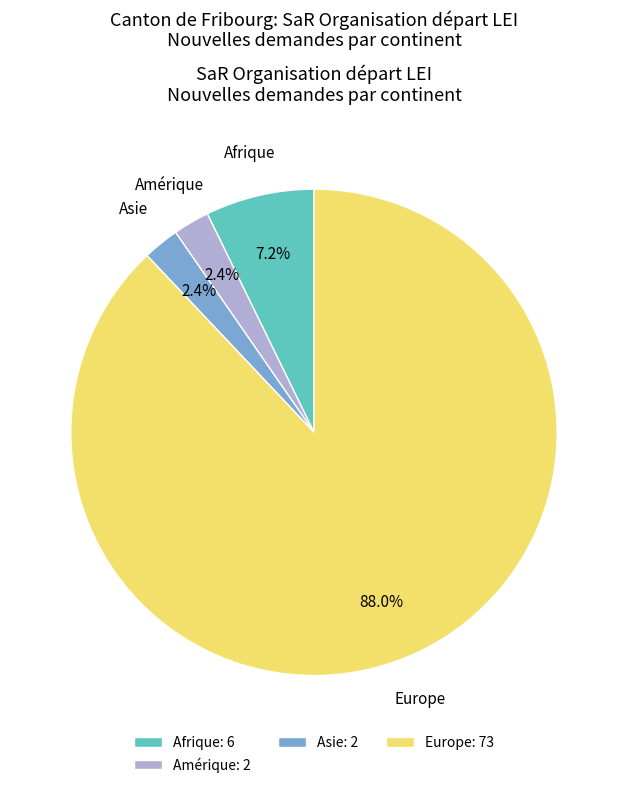

Count the number of slices in the pie.

4